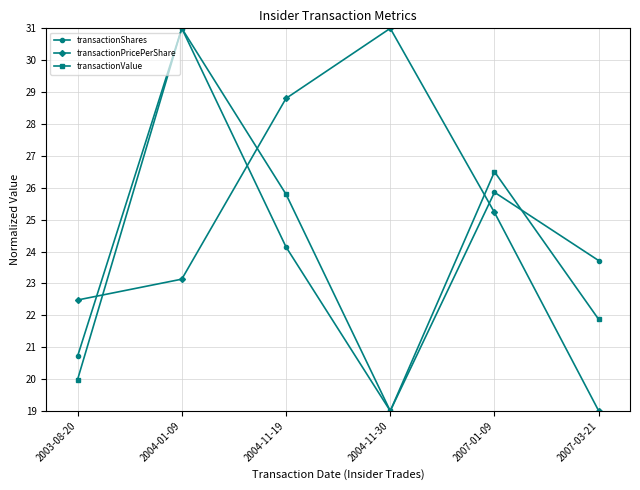

What is the average value of the transactionPricePerShare series?

24.9